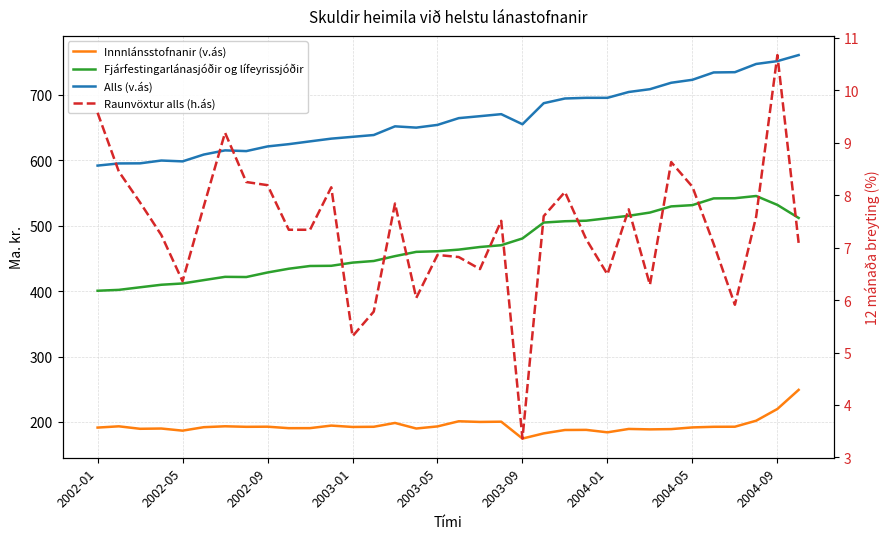

Where does the Alls (v.ás) series first go above 655?

17